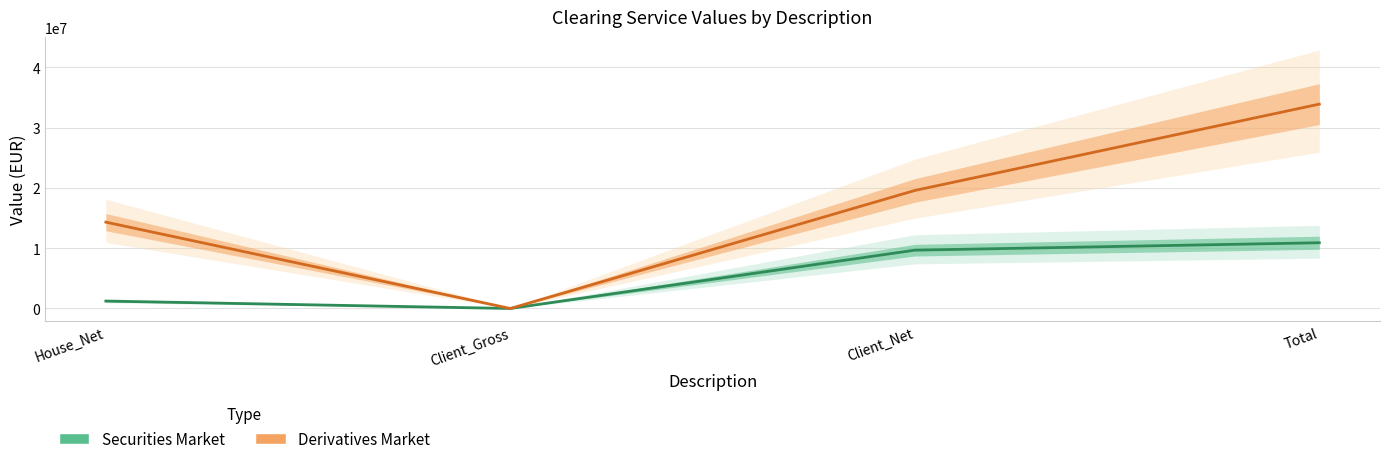

True or false: Securities_Market and Derivatives_Market cross at least once.

False